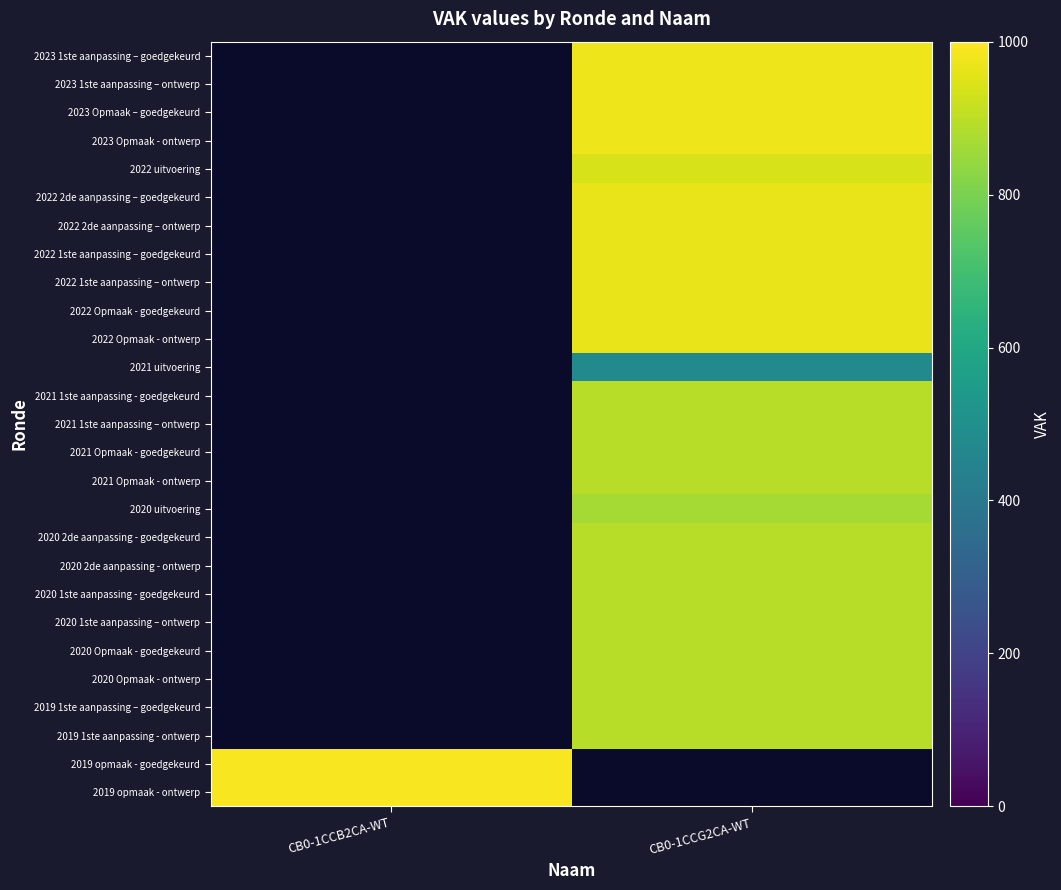

How many series are shown in this chart?

27